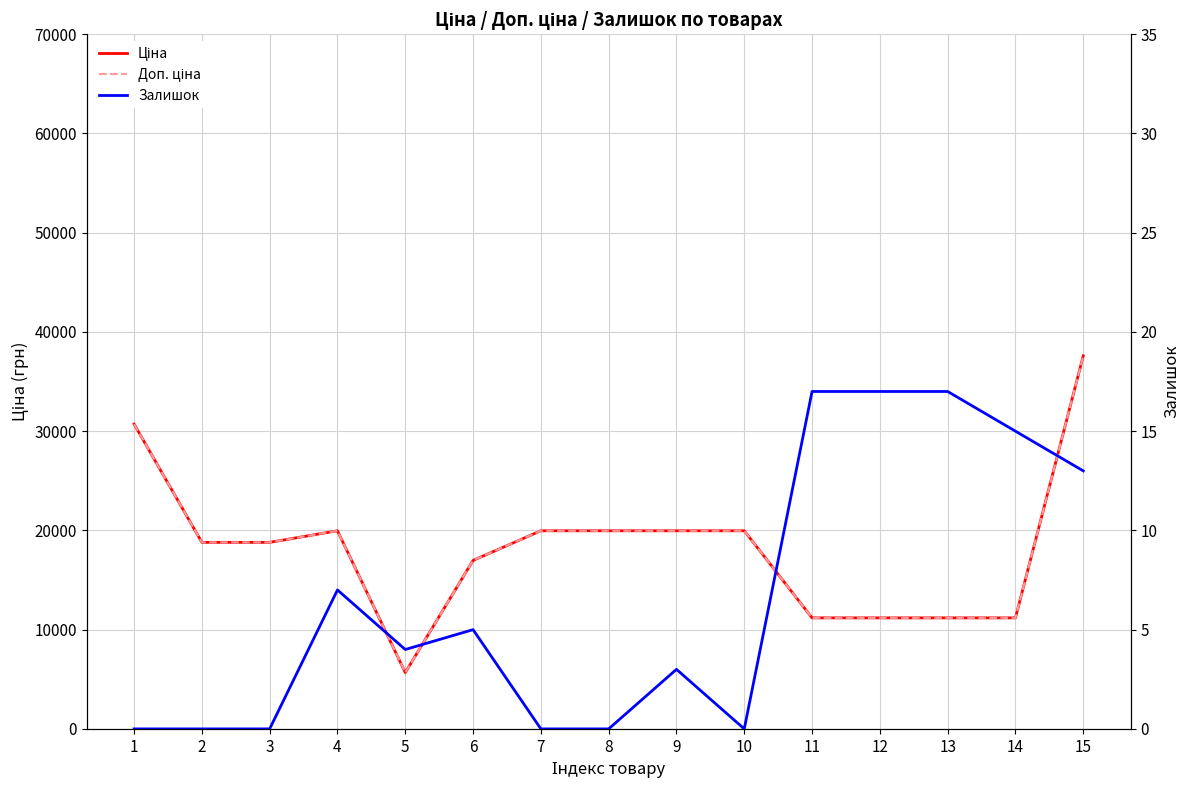

True or false: Доп. ціна has more than 1 interior local peaks.

False